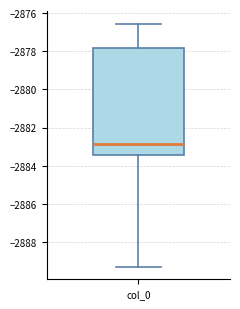

Where does the upper whisker of the box for col_0 end on the y-axis? The values are not printed on the chart, so give them approximately, as read against the axis.

-2876.6